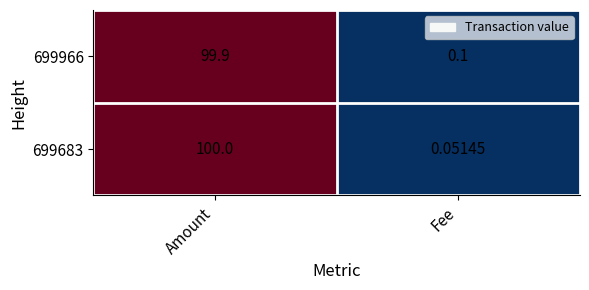

Which category has the lowest value in the 699966 series?

Fee